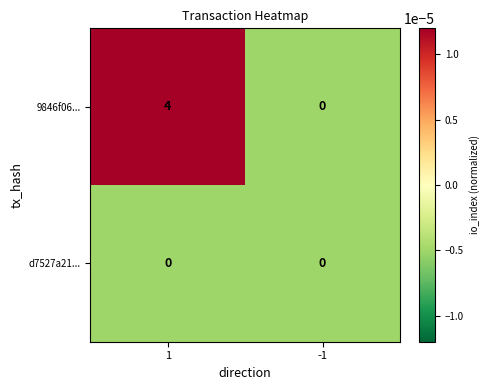

The 9846f06... series shows 2 at -1. True or false?

False